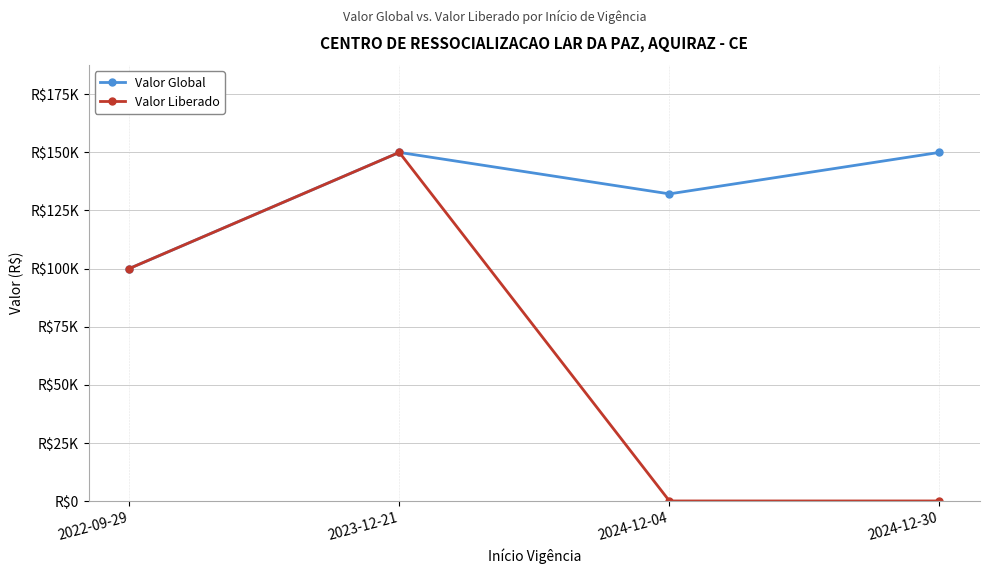

Reading left to right, what are all the values shown in this chart?

Valor Global: 2022-09-29=100000.0	2023-12-21=150000.0	2024-12-04=132143.8	2024-12-30=150000.0
Valor Liberado: 2022-09-29=100000.0	2023-12-21=150000.0	2024-12-04=0.0	2024-12-30=0.0